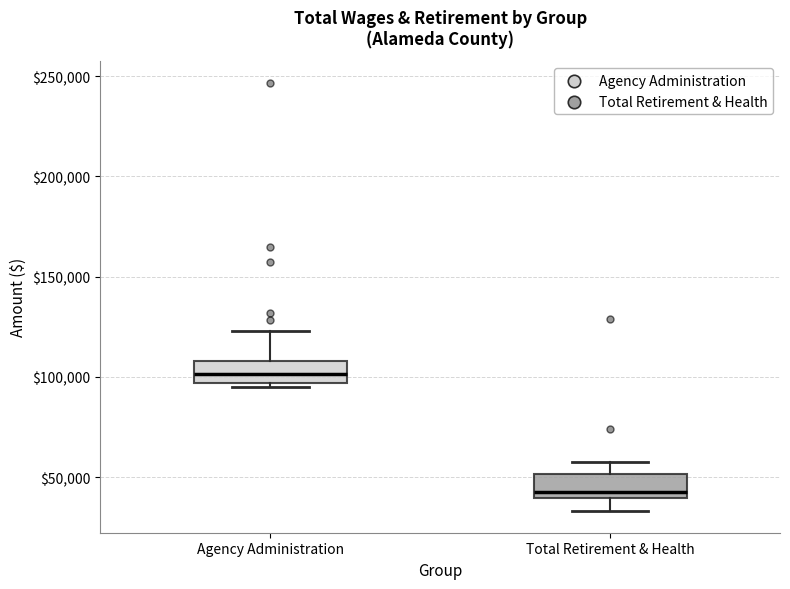

Reading left to right, read every box against the y-axis: the position of its median line, the range the box covers, and the ends of its whiskers. The values are not printed on the chart, so give them approximately, as read against the axis.

Agency Administration: median 100000, box 95000 to 110000, whiskers 95000 (just below the box's lower edge) to 125000
Total Retirement & Health: median 45000, box 40000 to 50000, whiskers 35000 to 55000